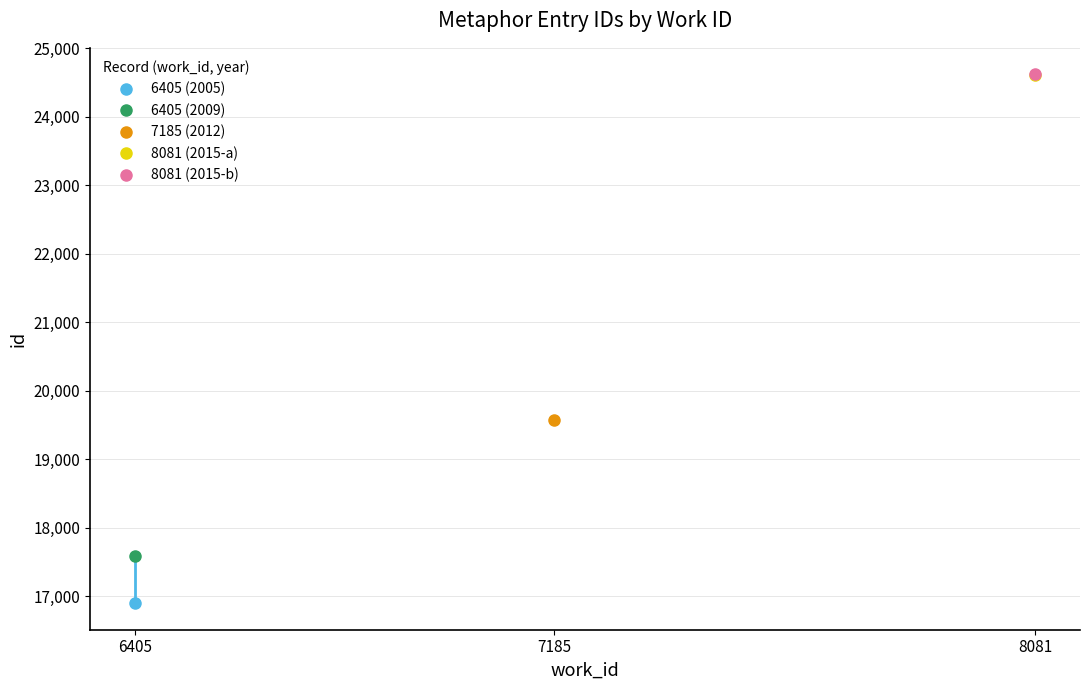

What is the change in value from 6405 (2009) to 7185 (2012)?

+1995